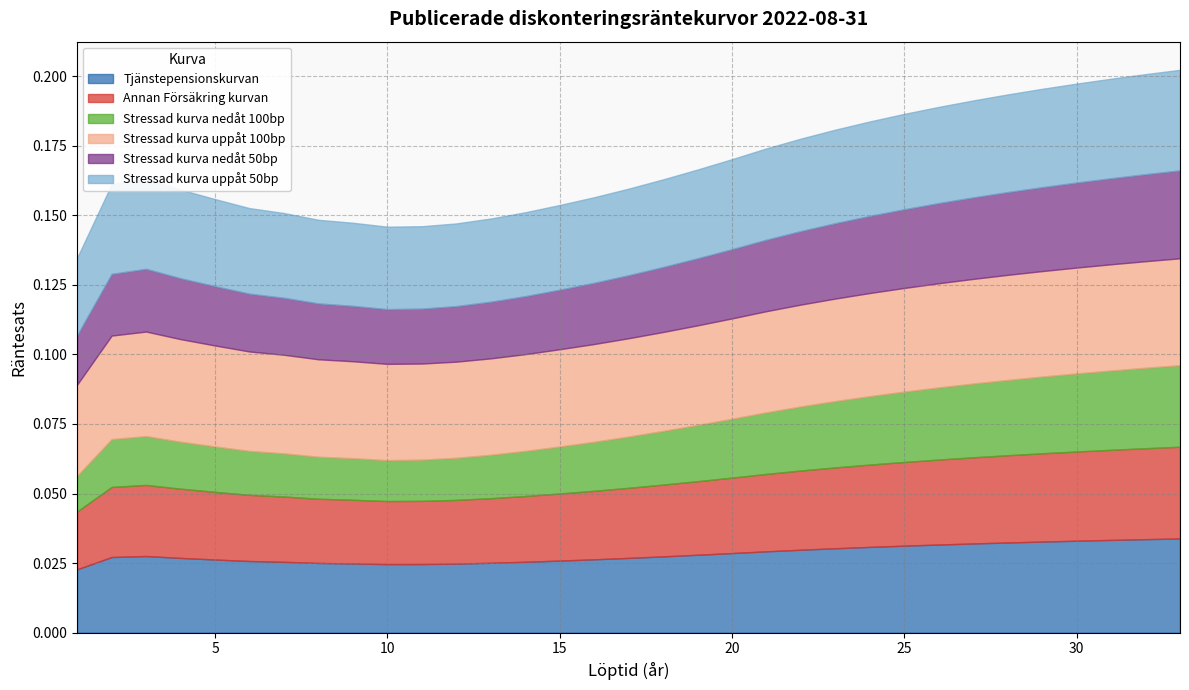

Reading right to left, extract all data points from this chart.

Tjänstepensionskurvan: 0.0	0.0	0.0	0.0	0.0	0.0	0.0	0.0	0.0	0.0	0.0	0.0	0.0	0.0	0.0	0.0	0.0	0.0	0.0	0.0	0.0	0.0	0.0	0.0	0.0	0.0	0.0	0.0	0.0	0.0	0.0	0.0	0.0
Annan Försäkring kurvan: 0.0	0.0	0.0	0.0	0.0	0.0	0.0	0.0	0.0	0.0	0.0	0.0	0.0	0.0	0.0	0.0	0.0	0.0	0.0	0.0	0.0	0.0	0.0	0.0	0.0	0.0	0.0	0.0	0.0	0.0	0.0	0.0	0.0
Stressad kurva nedåt 100bp: 0.0	0.0	0.0	0.0	0.0	0.0	0.0	0.0	0.0	0.0	0.0	0.0	0.0	0.0	0.0	0.0	0.0	0.0	0.0	0.0	0.0	0.0	0.0	0.0	0.0	0.0	0.0	0.0	0.0	0.0	0.0	0.0	0.0
Stressad kurva uppåt 100bp: 0.0	0.0	0.0	0.0	0.0	0.0	0.0	0.0	0.0	0.0	0.0	0.0	0.0	0.0	0.0	0.0	0.0	0.0	0.0	0.0	0.0	0.0	0.0	0.0	0.0	0.0	0.0	0.0	0.0	0.0	0.0	0.0	0.0
Stressad kurva nedåt 50bp: 0.0	0.0	0.0	0.0	0.0	0.0	0.0	0.0	0.0	0.0	0.0	0.0	0.0	0.0	0.0	0.0	0.0	0.0	0.0	0.0	0.0	0.0	0.0	0.0	0.0	0.0	0.0	0.0	0.0	0.0	0.0	0.0	0.0
Stressad kurva uppåt 50bp: 0.0	0.0	0.0	0.0	0.0	0.0	0.0	0.0	0.0	0.0	0.0	0.0	0.0	0.0	0.0	0.0	0.0	0.0	0.0	0.0	0.0	0.0	0.0	0.0	0.0	0.0	0.0	0.0	0.0	0.0	0.0	0.0	0.0